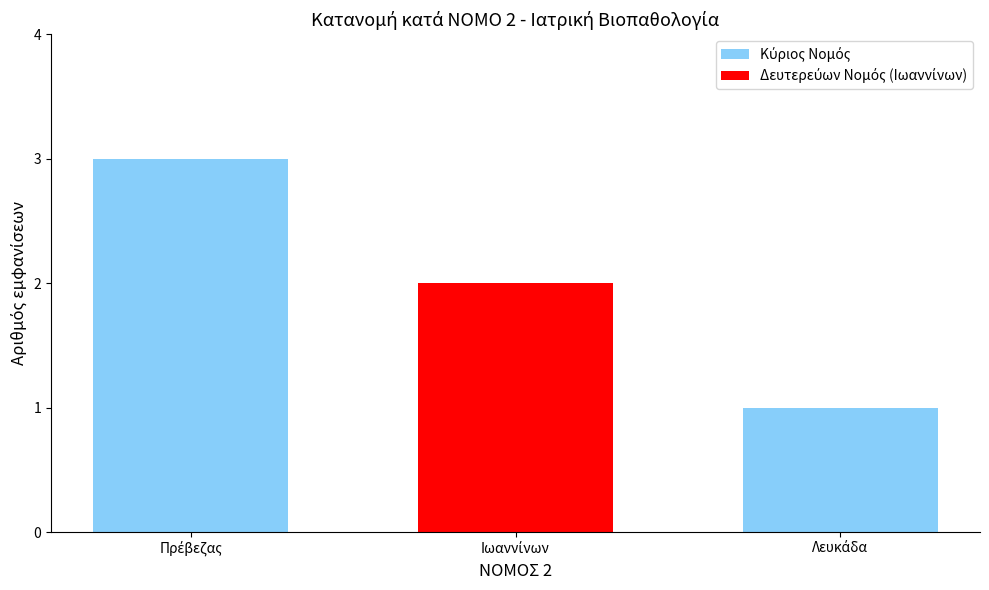

What is the greatest value displayed?

3